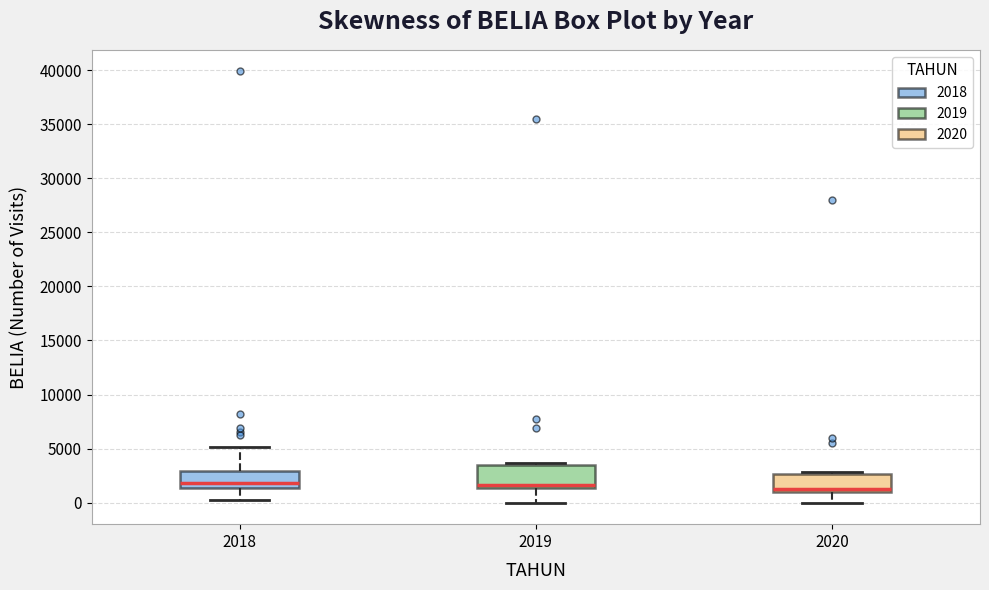

Where is the upper edge of the box at x = 2020 on the y-axis? The values are not printed on the chart, so give them approximately, as read against the axis.

2500